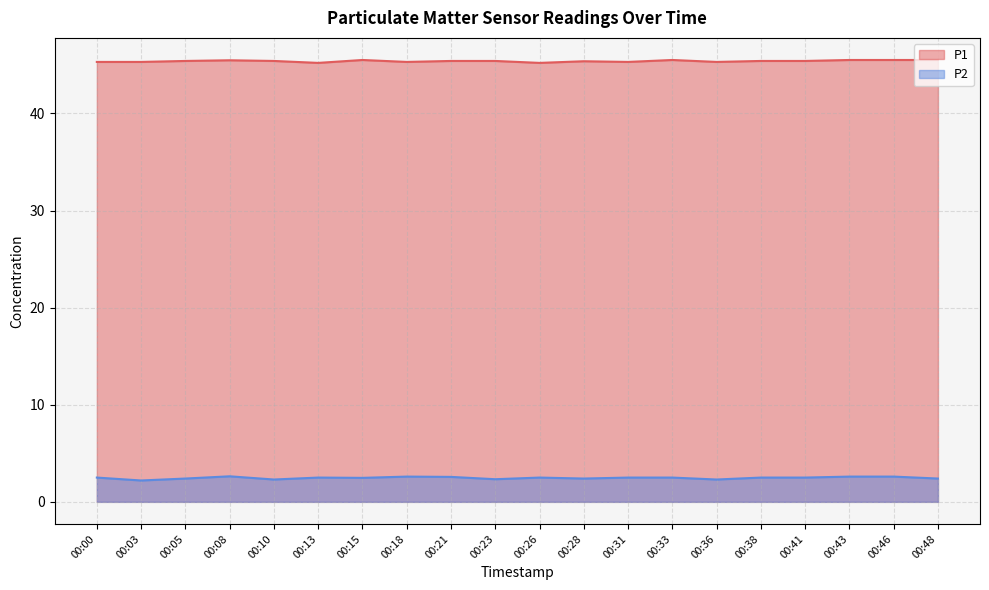

Reading right to left, transcribe all the data shown in this chart.

P1: 45.5	45.5	45.5	45.4	45.4	45.3	45.5	45.3	45.4	45.2	45.4	45.4	45.3	45.5	45.2	45.4	45.5	45.4	45.3	45.3
P2: 2.4	2.6	2.6	2.5	2.5	2.3	2.5	2.5	2.4	2.5	2.3	2.6	2.6	2.5	2.5	2.3	2.6	2.4	2.2	2.5